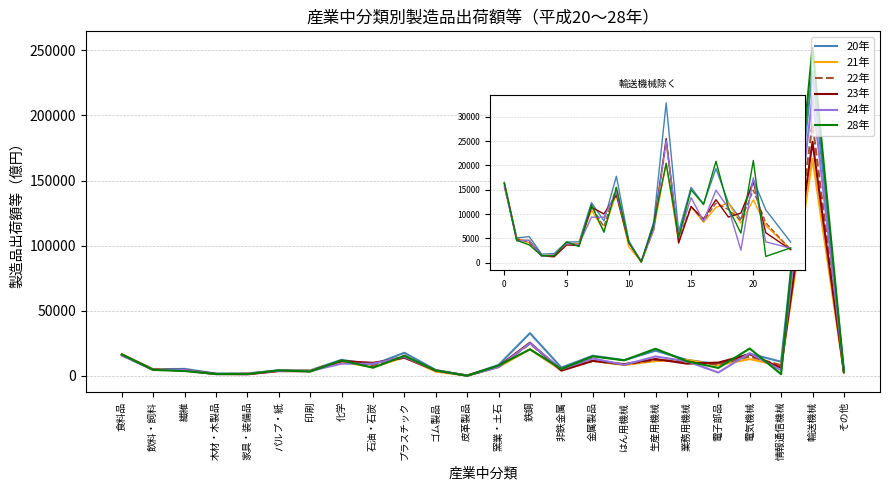

What is the sum of the 24年 values at 家具・装備品 and 生産用機械?

16531